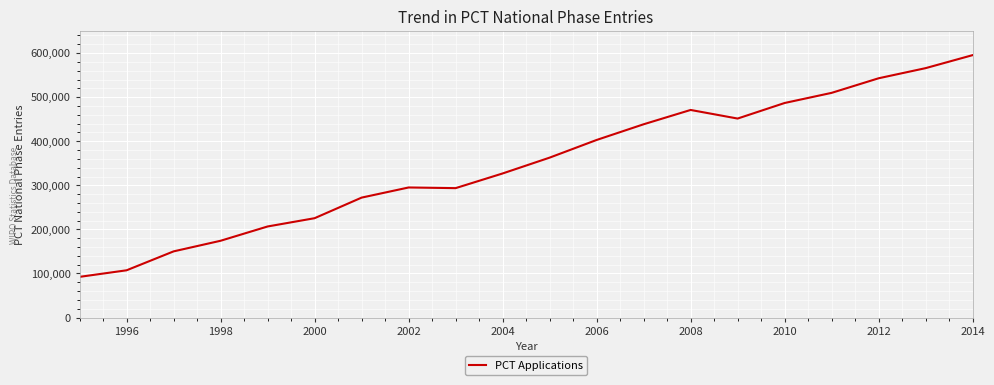

What is the smallest value displayed?

92300